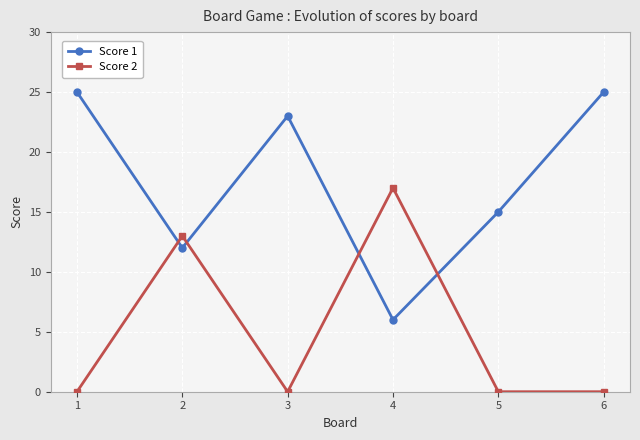

How many intersections are there between Score 2 and Score 1?

4